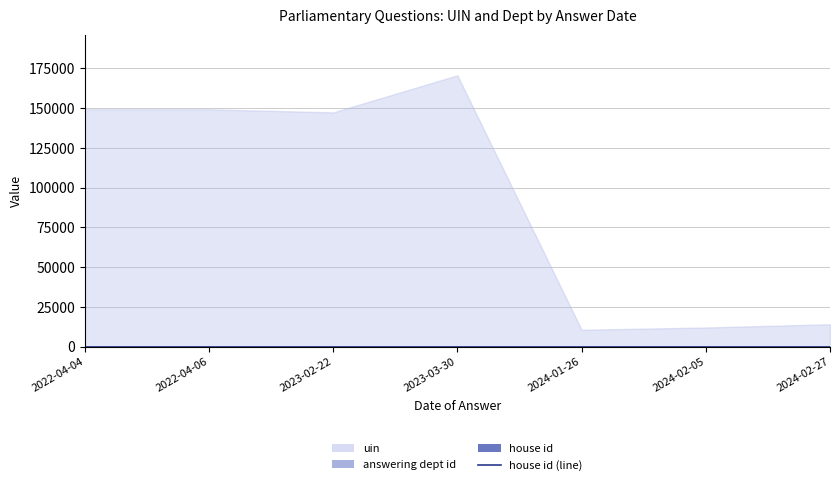

Which series changed the most between 2024-01-26 and 2024-02-27?

uin